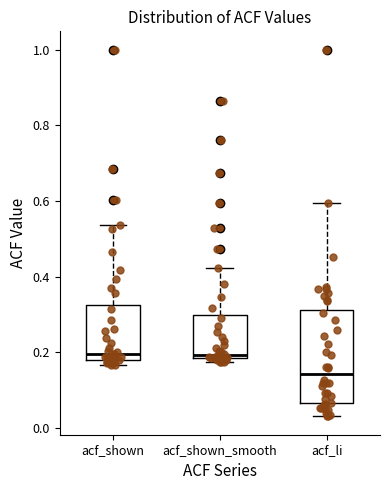

Reading left to right, read every box against the y-axis: the position of its median line, the range the box covers, and the ends of its whiskers. The values are not printed on the chart, so give them approximately, as read against the axis.

acf_shown: median 0.20, box 0.18 to 0.32, whiskers 0.16 to 0.54
acf_shown_smooth: median 0.20, box 0.18 to 0.30, whiskers 0.18 (just below the box's lower edge) to 0.42
acf_li: median 0.14, box 0.06 to 0.32, whiskers 0.04 to 0.60